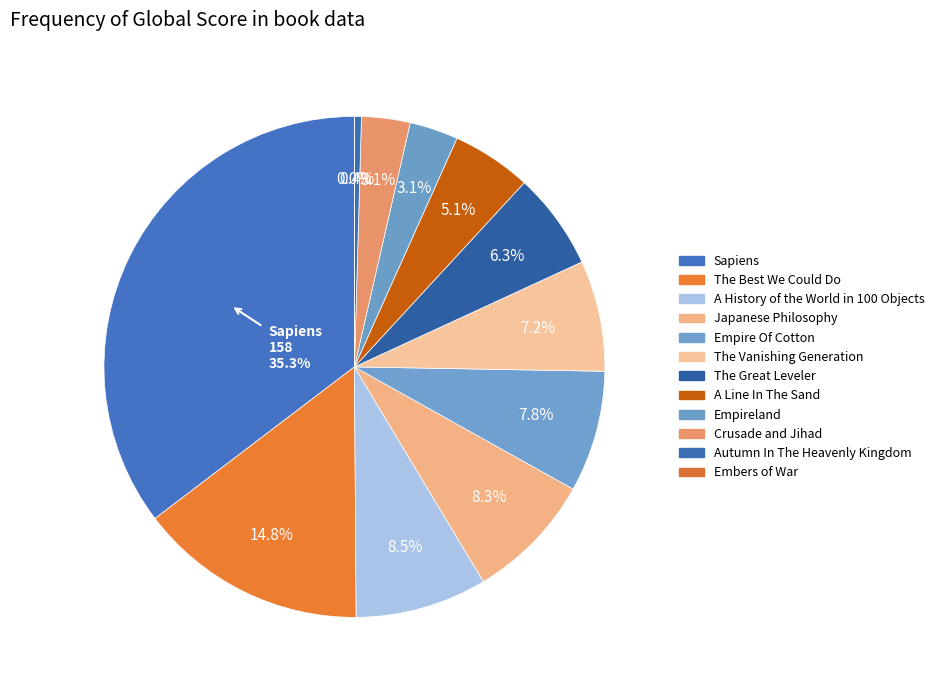

Combined, do Japanese Philosophy and A History of the World in 100 Objects account for over 50%?

No